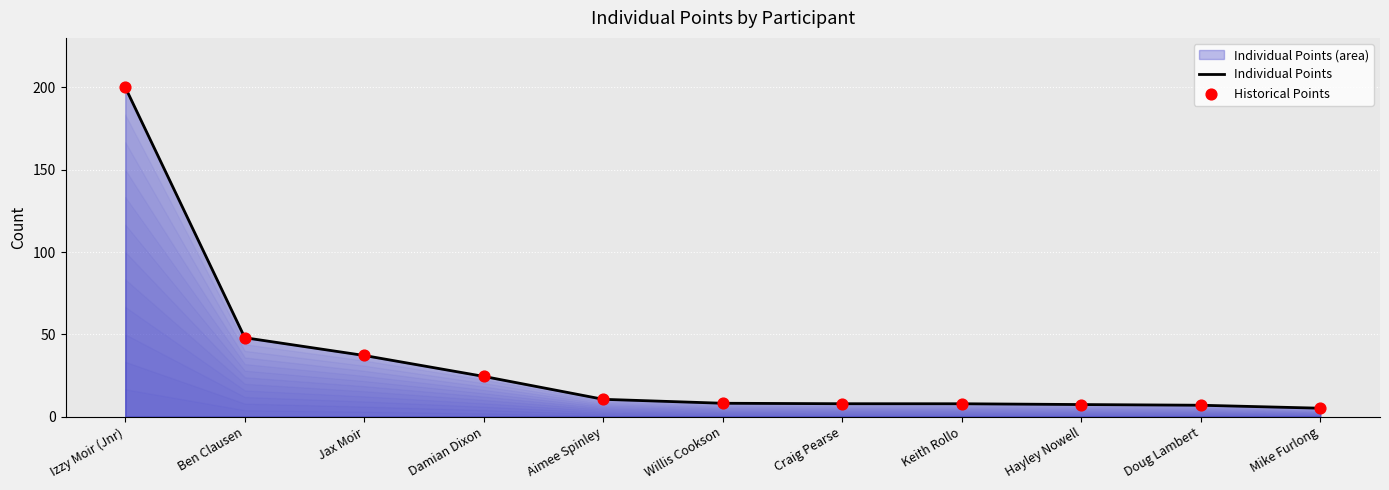

What is the minimum value shown in the chart?

5.2